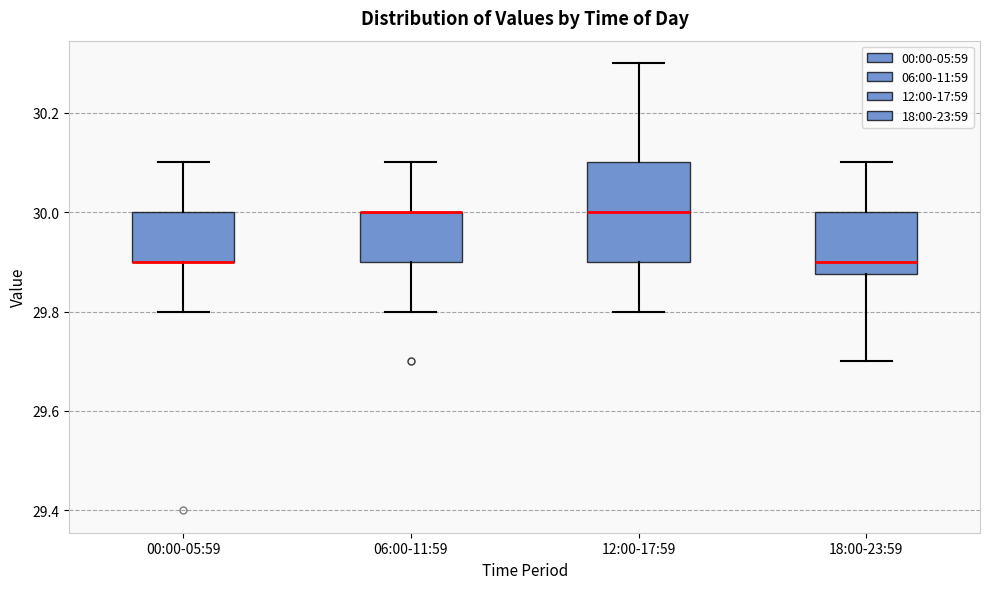

Reading left to right, read every box against the y-axis: the position of its median line, the range the box covers, and the ends of its whiskers. The values are not printed on the chart, so give them approximately, as read against the axis.

00:00-05:59: median 29.90 (drawn on the box's lower edge), box 29.90 to 30.00, whiskers 29.80 to 30.10
06:00-11:59: median 30.00 (drawn on the box's upper edge), box 29.90 to 30.00, whiskers 29.80 to 30.10
12:00-17:59: median 30.00, box 29.90 to 30.10, whiskers 29.80 to 30.30
18:00-23:59: median 29.90, box 29.88 to 30.00, whiskers 29.70 to 30.10